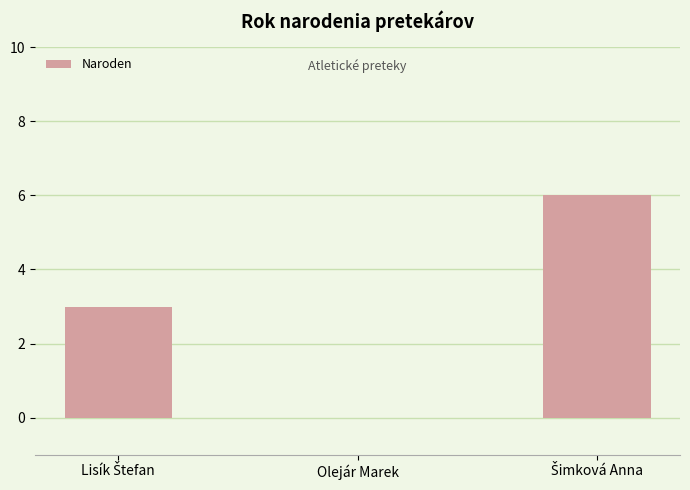

What is the sum of all values?

9